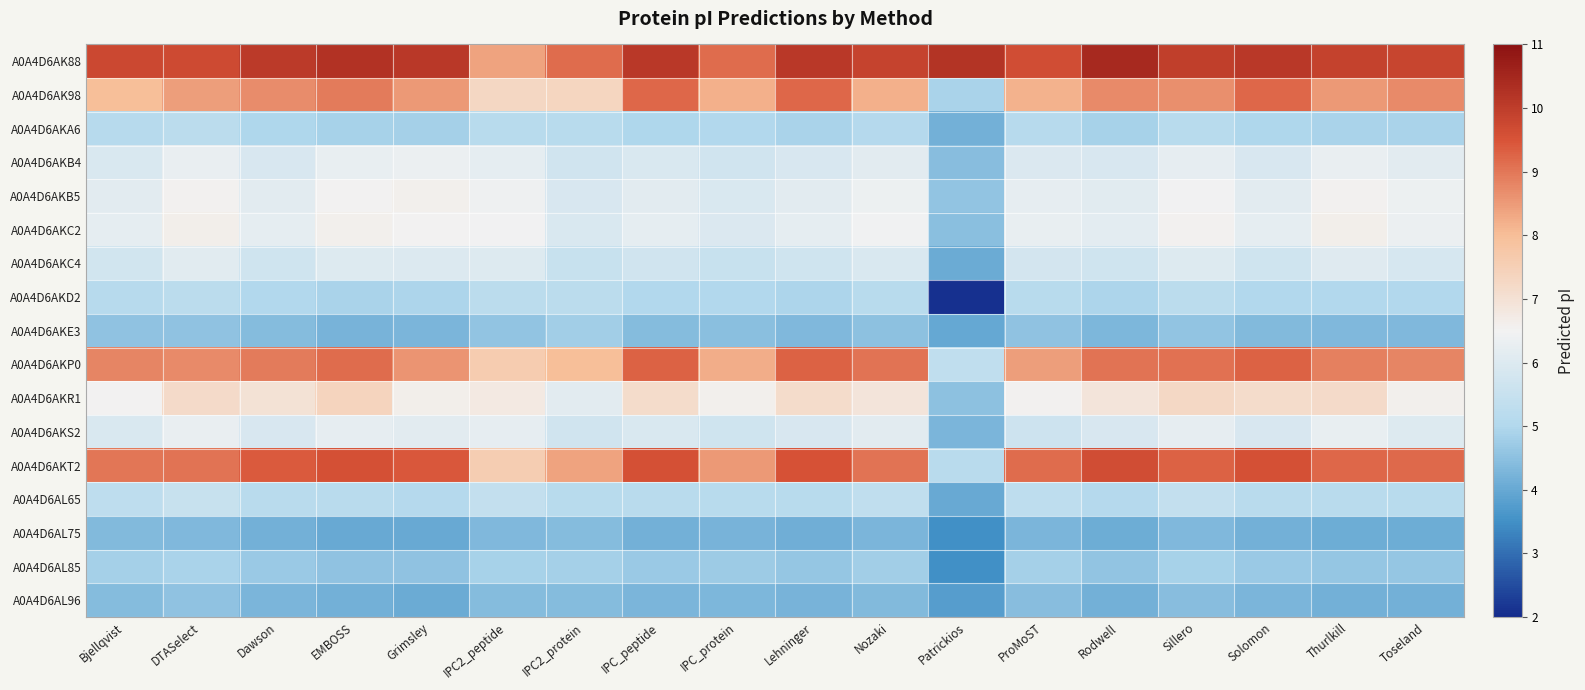

How many data points does each series have?

18